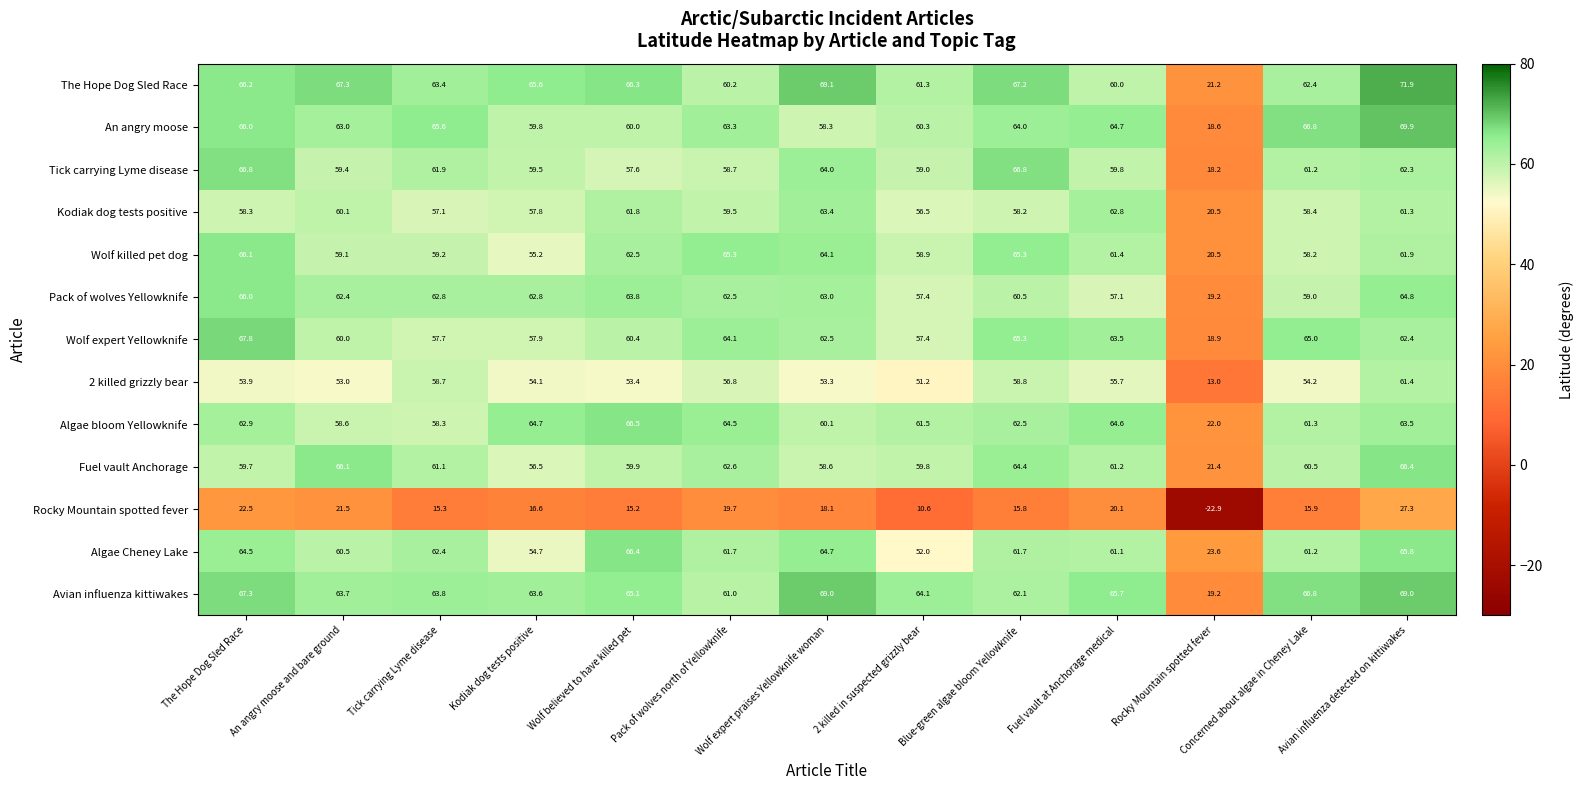

At which label does Kodiak dog tests positive first exceed 58?

The Hope Dog Sled Race